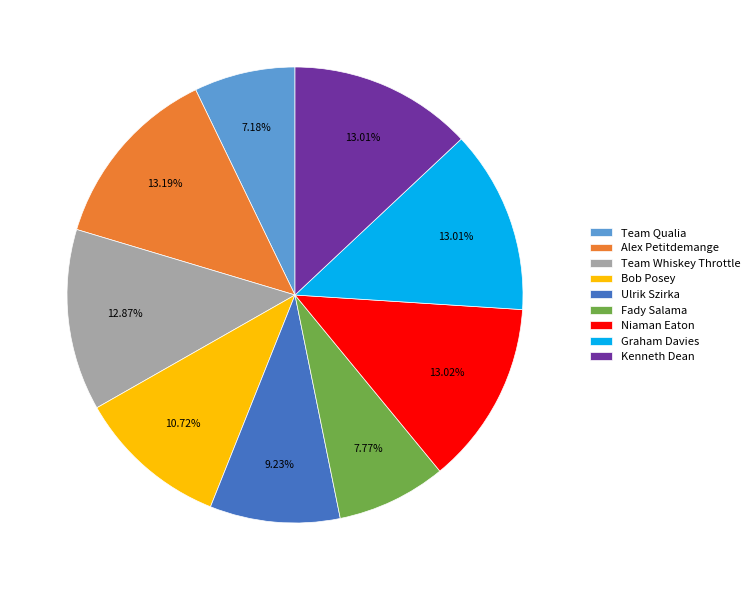

Is there any slice that represents more than half of the pie?

No